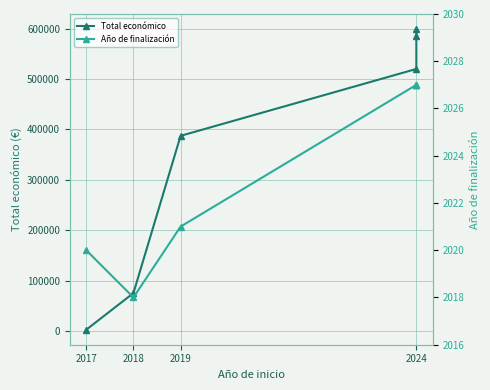

Read the Año de finalización value at 2017.

2020